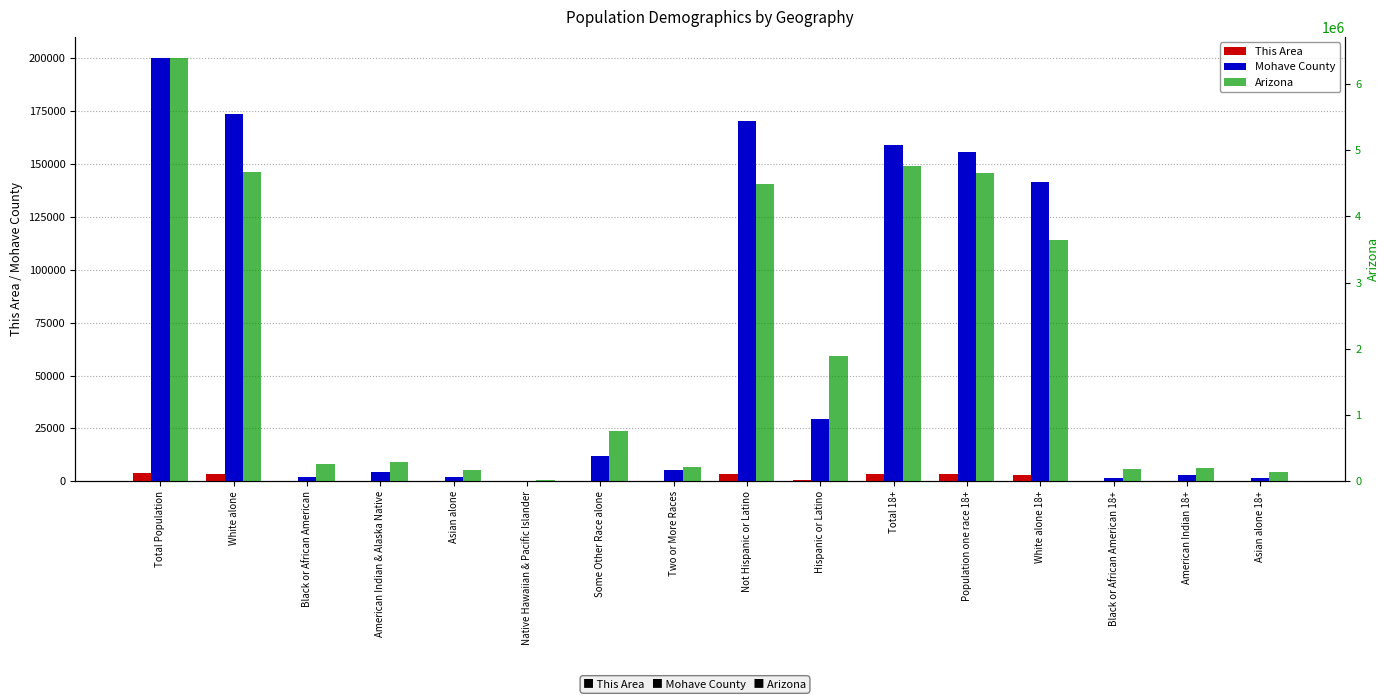

Which series has the largest total across all categories?

Arizona